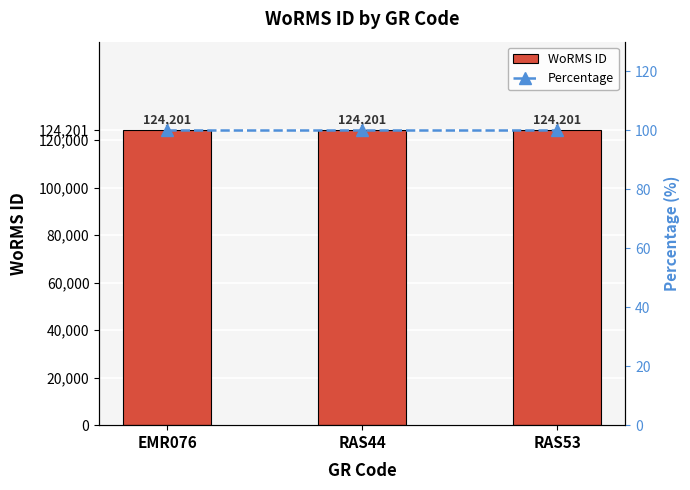

Read the Percentage value at EMR076.

100